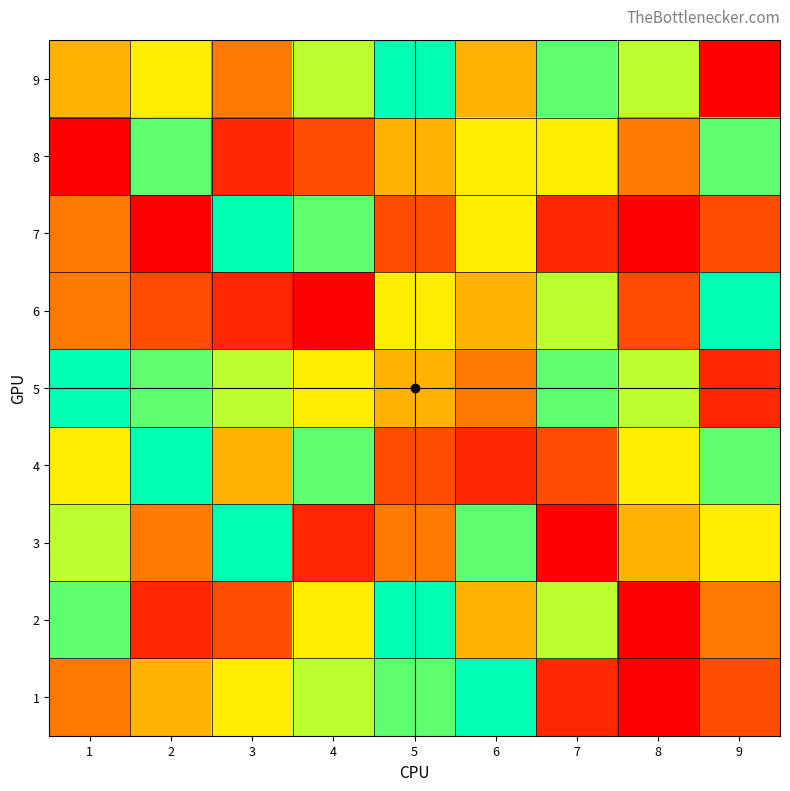

Rank the series at 4 from lowest to highest value.

6, 3, 8, 2, 5, 1, 9, 4, 7